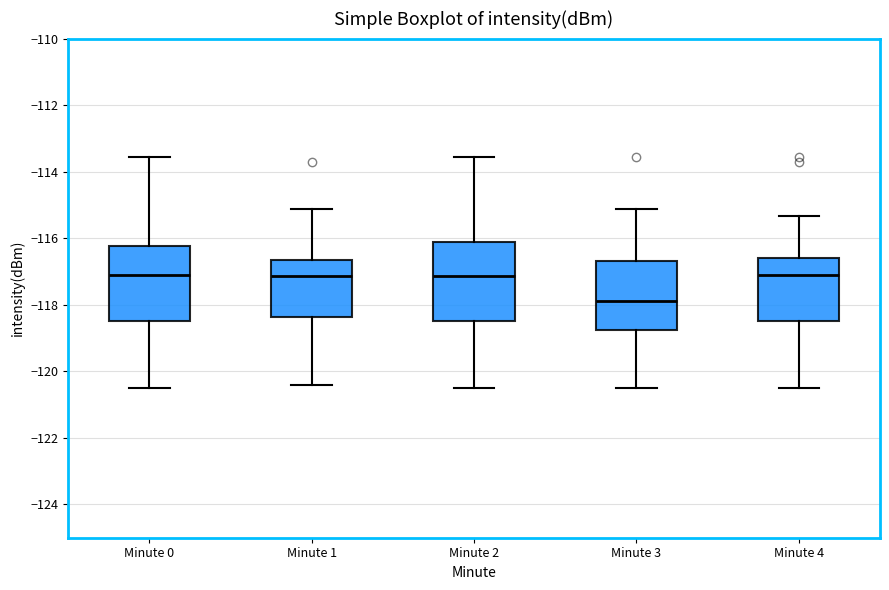

Reading left to right, read every box against the y-axis: the position of its median line, the range the box covers, and the ends of its whiskers. The values are not printed on the chart, so give them approximately, as read against the axis.

Minute 0: median -117.2, box -118.4 to -116.2, whiskers -120.4 to -113.6
Minute 1: median -117.2, box -118.4 to -116.6, whiskers -120.4 to -115.2
Minute 2: median -117.2, box -118.6 to -116.2, whiskers -120.4 to -113.6
Minute 3: median -118.0, box -118.8 to -116.6, whiskers -120.4 to -115.2
Minute 4: median -117.2, box -118.4 to -116.6, whiskers -120.4 to -115.4